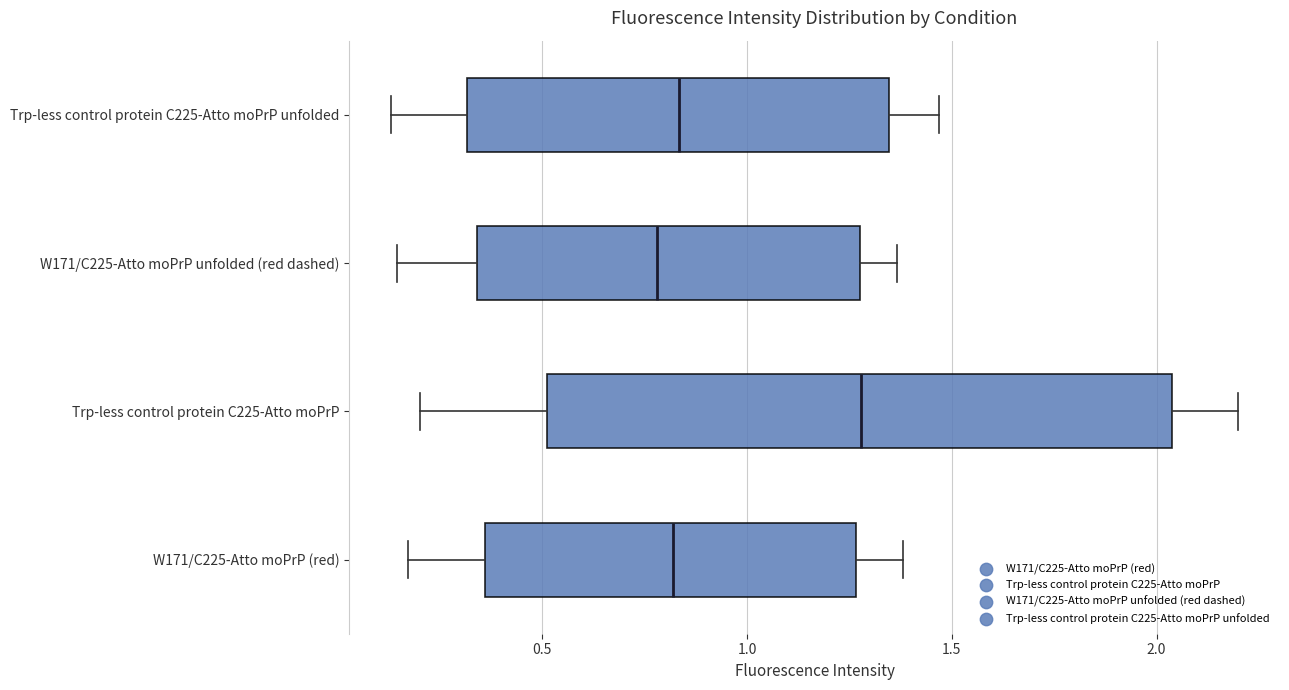

Reading bottom to top, read every box against the x-axis: the position of its median line, the range the box covers, and the ends of its whiskers. The values are not printed on the chart, so give them approximately, as read against the axis.

W171/C225-Atto moPrP (red): median 0.80, box 0.35 to 1.25, whiskers 0.15 to 1.40
Trp-less control protein C225-Atto moPrP: median 1.30, box 0.50 to 2.05, whiskers 0.20 to 2.20
W171/C225-Atto moPrP unfolded (red dashed): median 0.80, box 0.35 to 1.30, whiskers 0.15 to 1.35
Trp-less control protein C225-Atto moPrP unfolded: median 0.85, box 0.30 to 1.35, whiskers 0.15 to 1.45